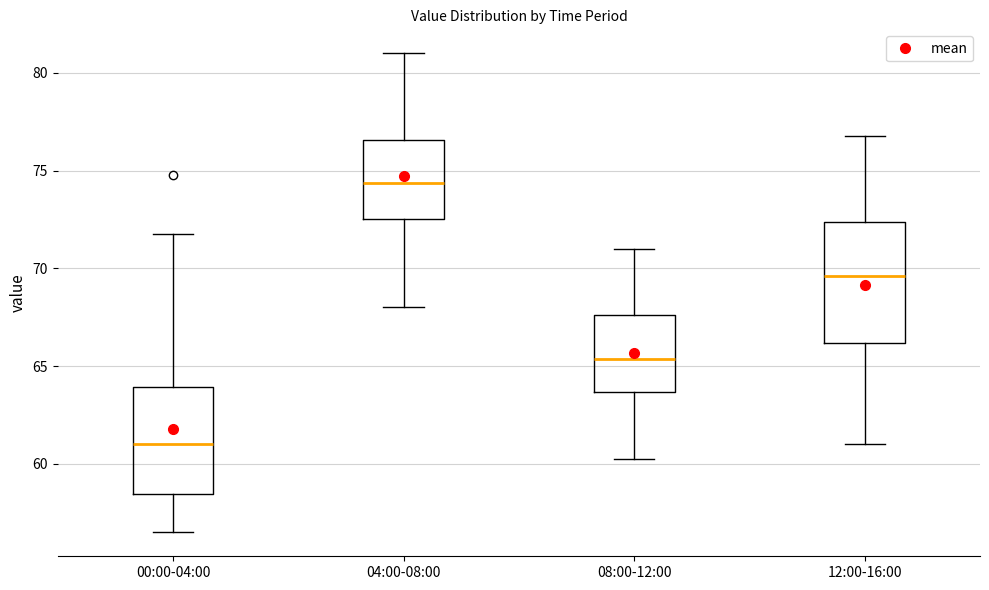

Reading left to right, transcribe this box plot: for each box, give where its median line is, the range the box spans, and where its two whiskers end, as read against the y-axis. The values are not printed on the chart, so give them approximately, as read against the axis.

00:00-04:00: median 61.0, box 58.5 to 64.0, whiskers 56.5 to 72.0
04:00-08:00: median 74.5, box 72.5 to 76.5, whiskers 68.0 to 81.0
08:00-12:00: median 65.5, box 63.5 to 67.5, whiskers 60.5 to 71.0
12:00-16:00: median 69.5, box 66.0 to 72.5, whiskers 61.0 to 77.0